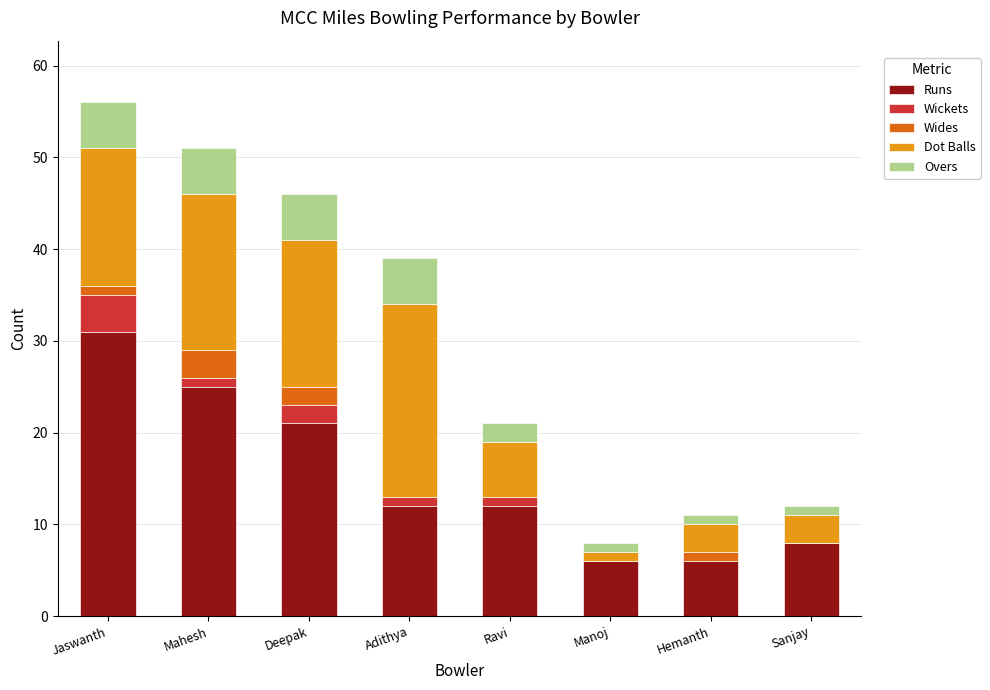

Is it true that Runs equals 51 at Jaswanth?

False